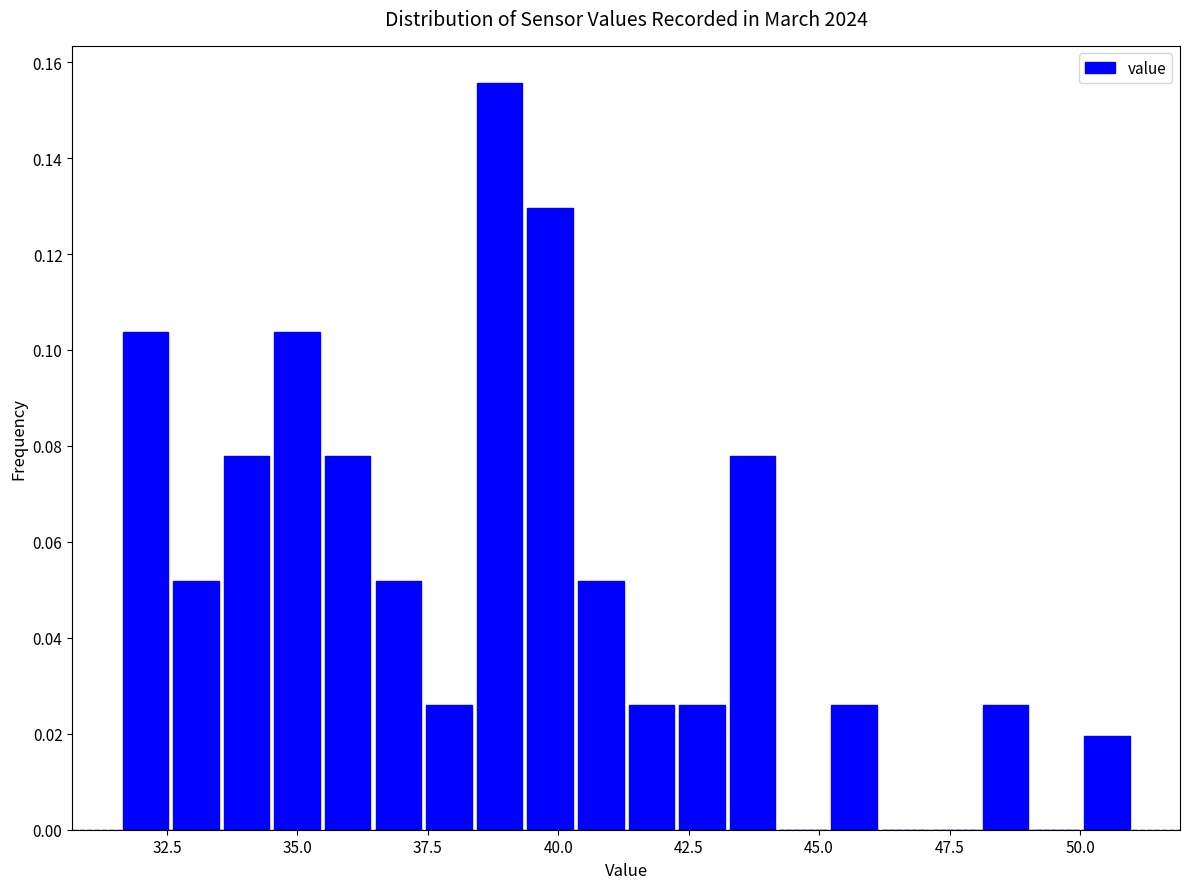

Around what value on the x-axis is the tallest bar? Give the approximate position of its centre, as read against the axis.

39.0